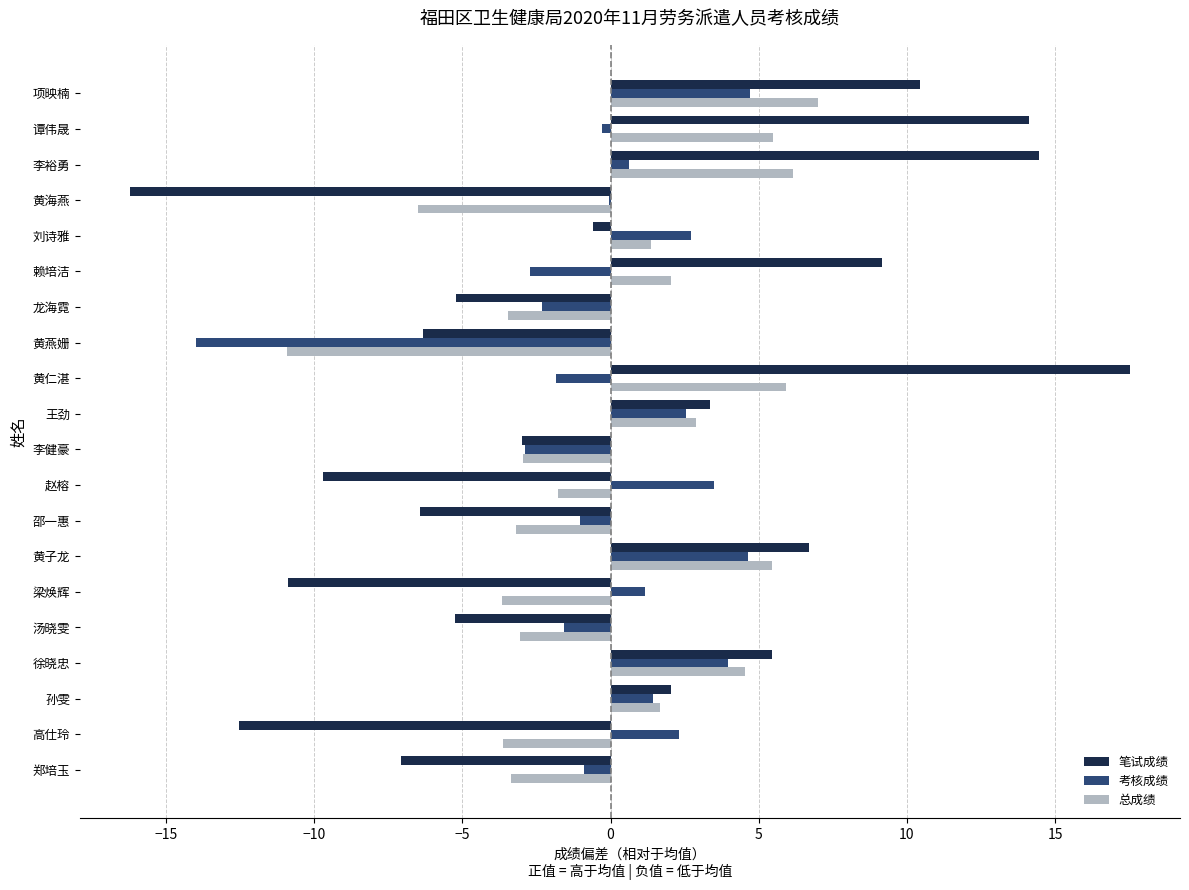

The 总成绩 series shows -2.9 at 赵榕. True or false?

False